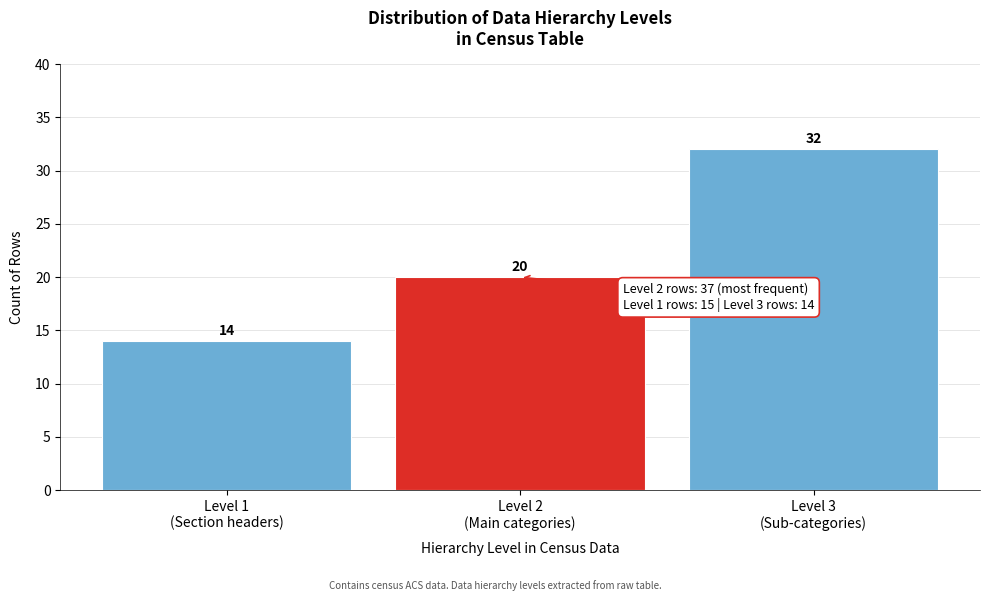

Reading left to right, what are all the values shown in this chart?

14	20	32